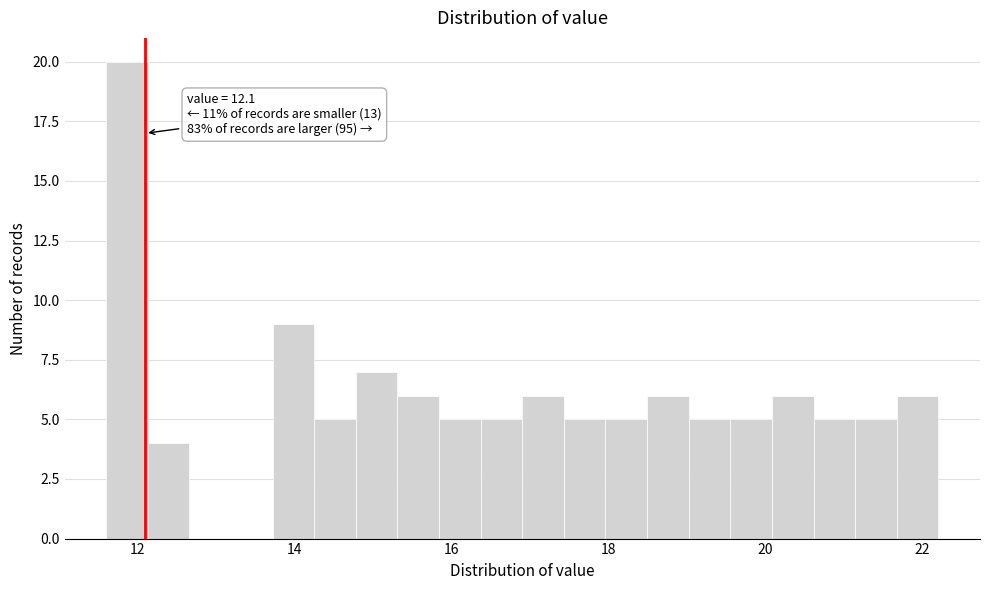

Read against the x-axis, roughly where is the centre of the tallest bar?

11.8